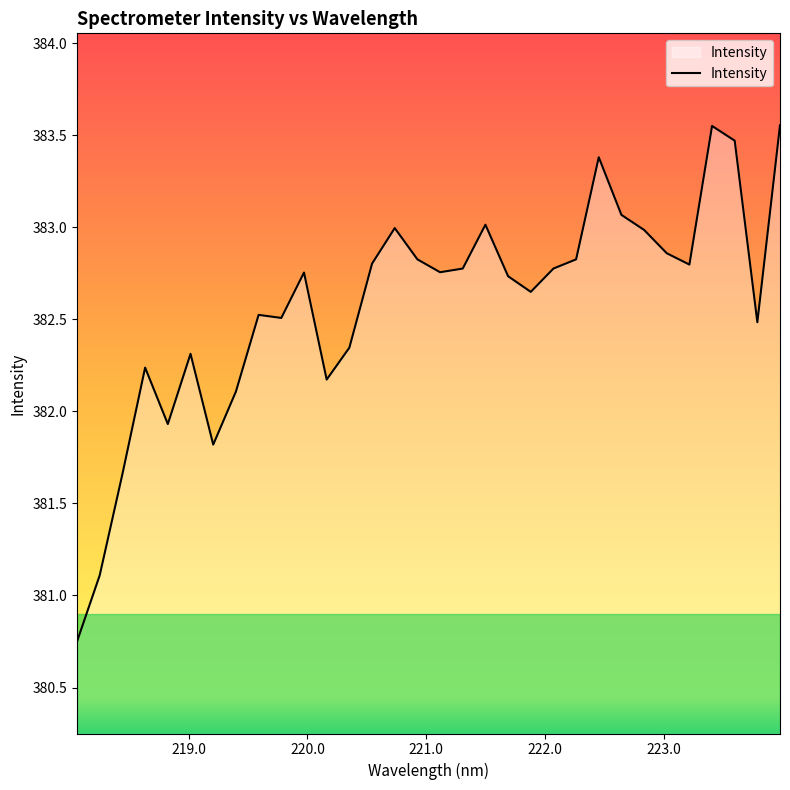

Does the chart have visible grid lines?

No